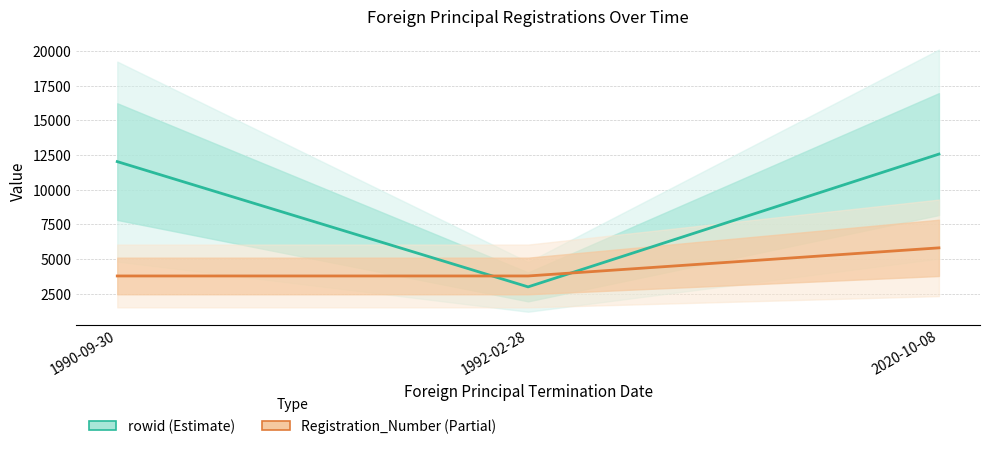

What is the approximate value of rowid at 1990-09-30, to the nearest 100?

12000